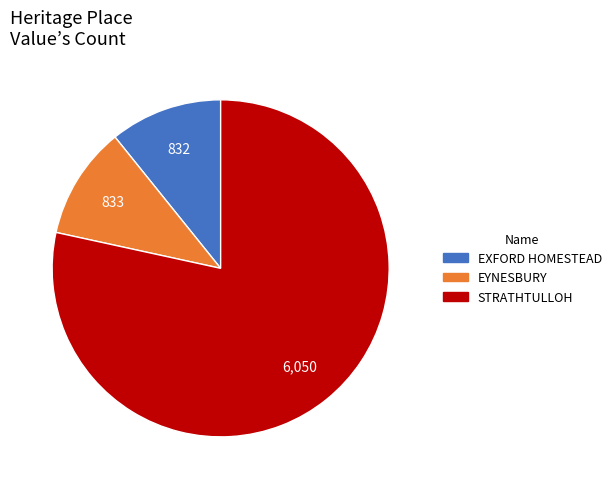

Approximately how many times larger is the value at EYNESBURY compared to EXFORD HOMESTEAD?

1.0